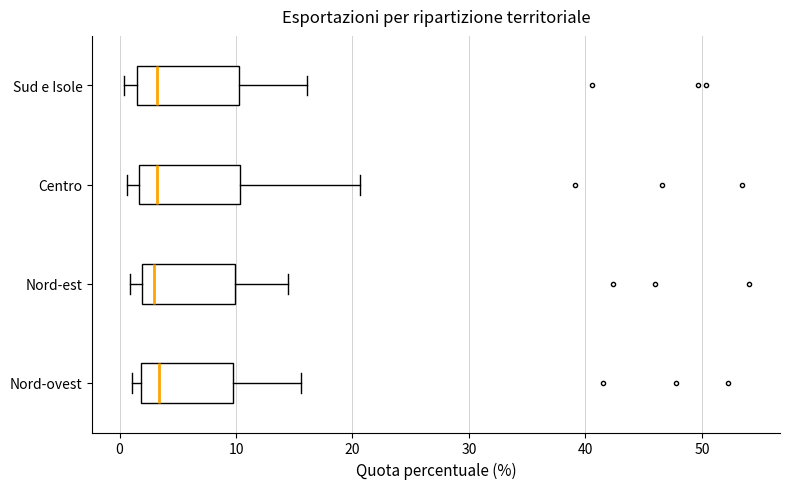

Where is the left edge of the box for Nord-ovest on the x-axis? The values are not printed on the chart, so give them approximately, as read against the axis.

2